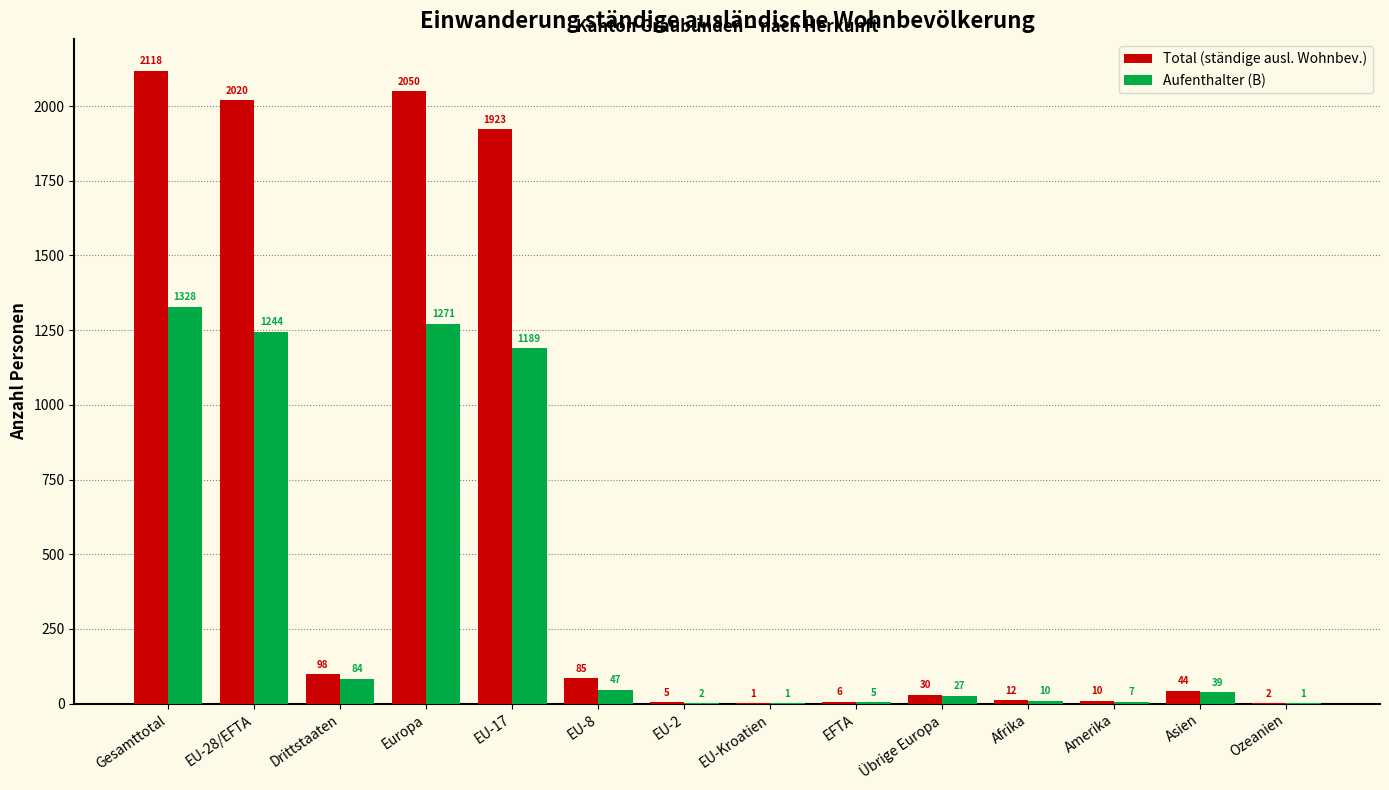

What are all the series names shown in the legend?

Total (ständige ausl. Wohnbev.), Aufenthalter (B)